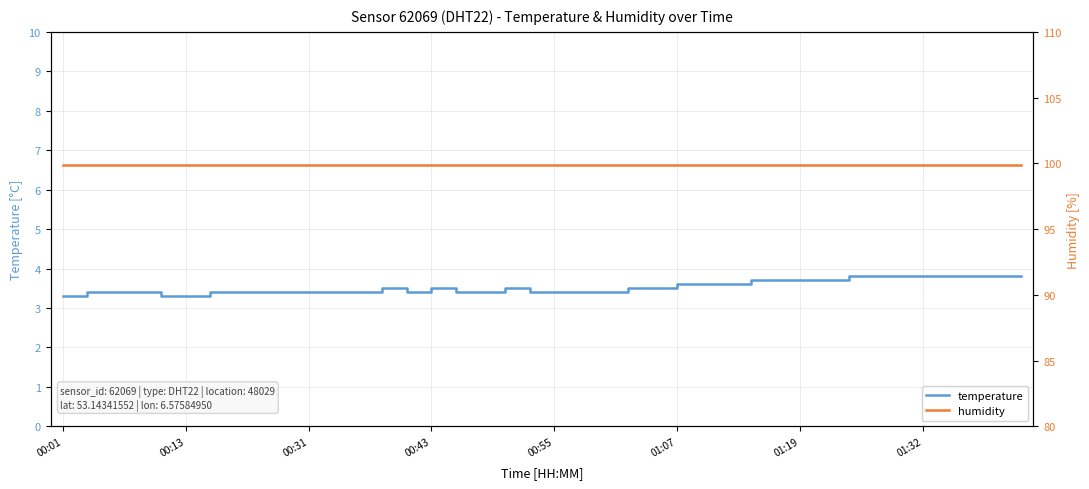

Reading left to right, transcribe all the data shown in this chart.

temperature: 3.3	3.4	3.4	3.4	3.3	3.3	3.4	3.4	3.4	3.4	3.4	3.4	3.4	3.5	3.4	3.5	3.4	3.4	3.5	3.4	3.4	3.4	3.4	3.5	3.5	3.6	3.6	3.6	3.7	3.7	3.7	3.7	3.8	3.8	3.8	3.8	3.8	3.8	3.8	3.8
humidity: 99.9	99.9	99.9	99.9	99.9	99.9	99.9	99.9	99.9	99.9	99.9	99.9	99.9	99.9	99.9	99.9	99.9	99.9	99.9	99.9	99.9	99.9	99.9	99.9	99.9	99.9	99.9	99.9	99.9	99.9	99.9	99.9	99.9	99.9	99.9	99.9	99.9	99.9	99.9	99.9